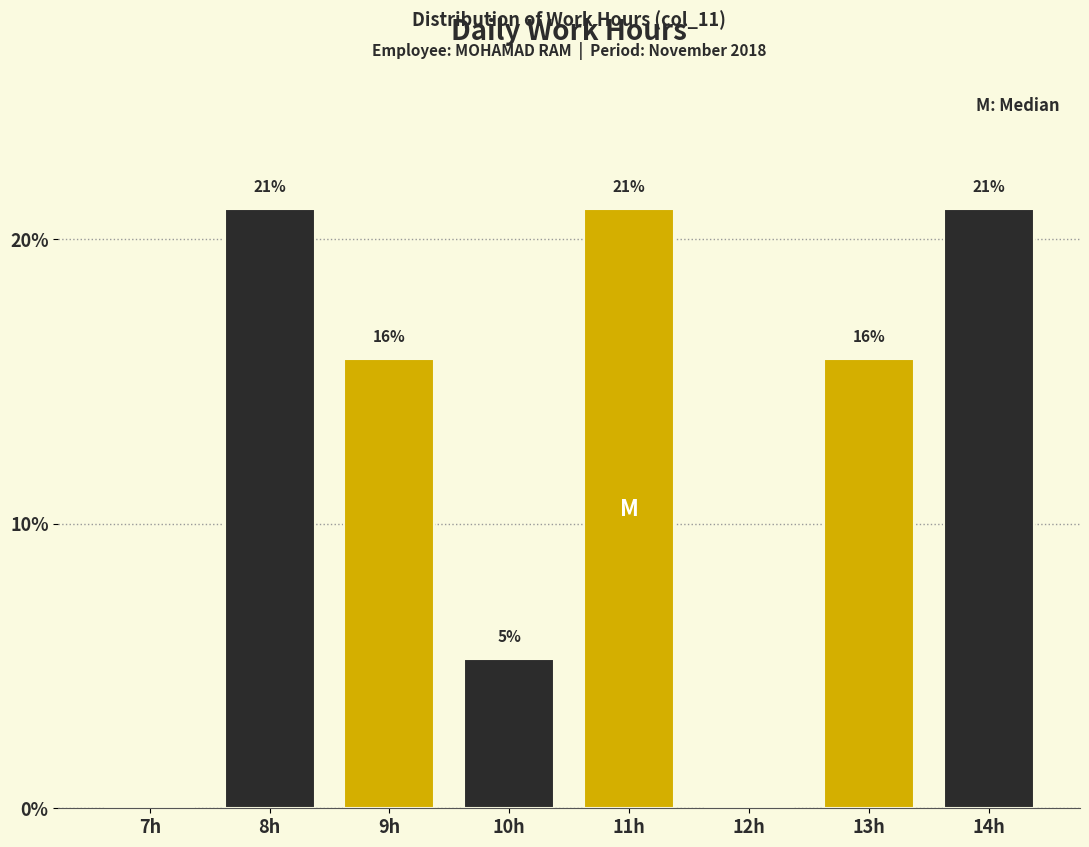

Is it true that the value at 14h is 21.1?

True